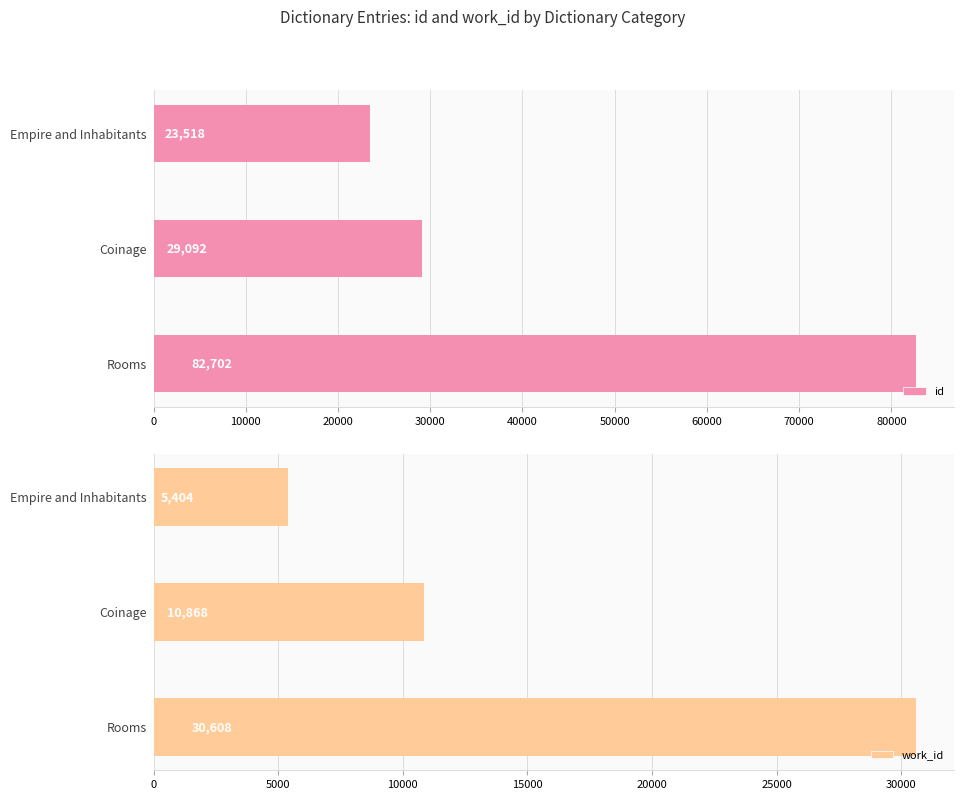

Reading left to right, what are all the values shown in this chart?

id: 82702	29092	23518
work_id: 30608	10868	5404